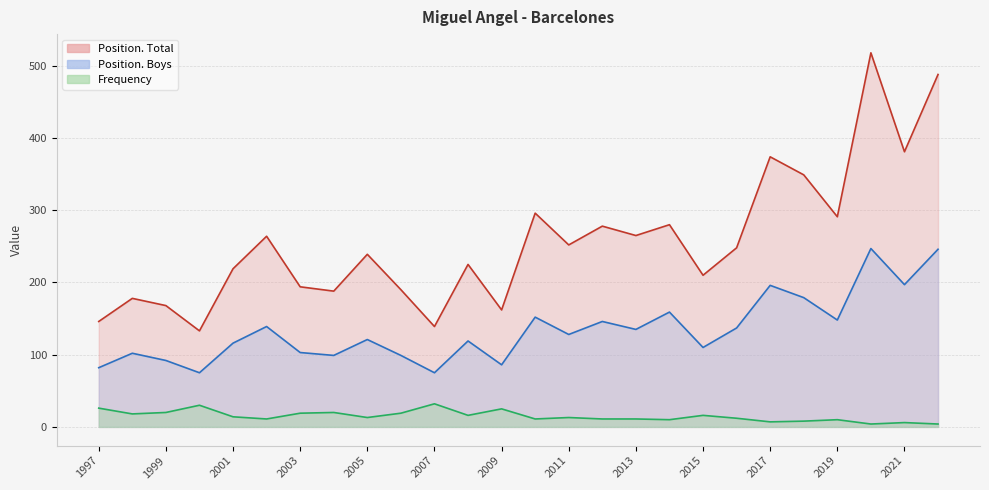

What is the difference between the Position. Boys values at 2004 and 1998?

3